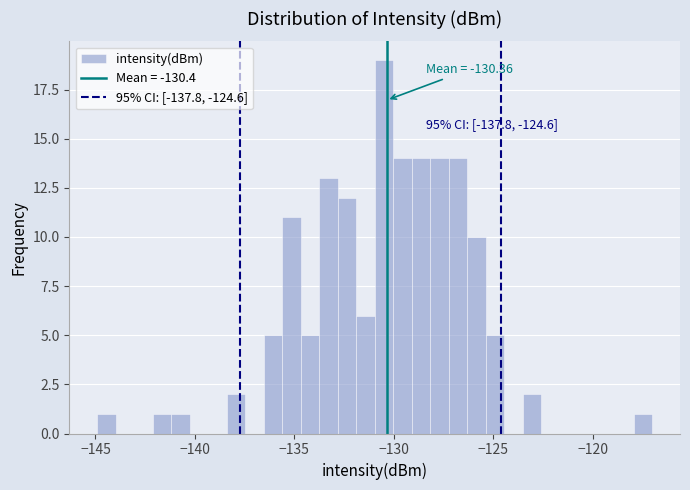

Read against the x-axis, roughly where is the centre of the tallest bar?

-130.5